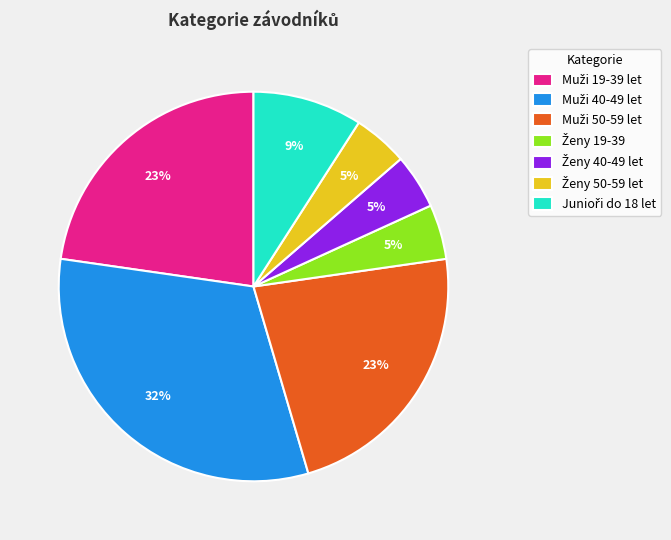

To the nearest percent, what is the average slice percentage?

14%